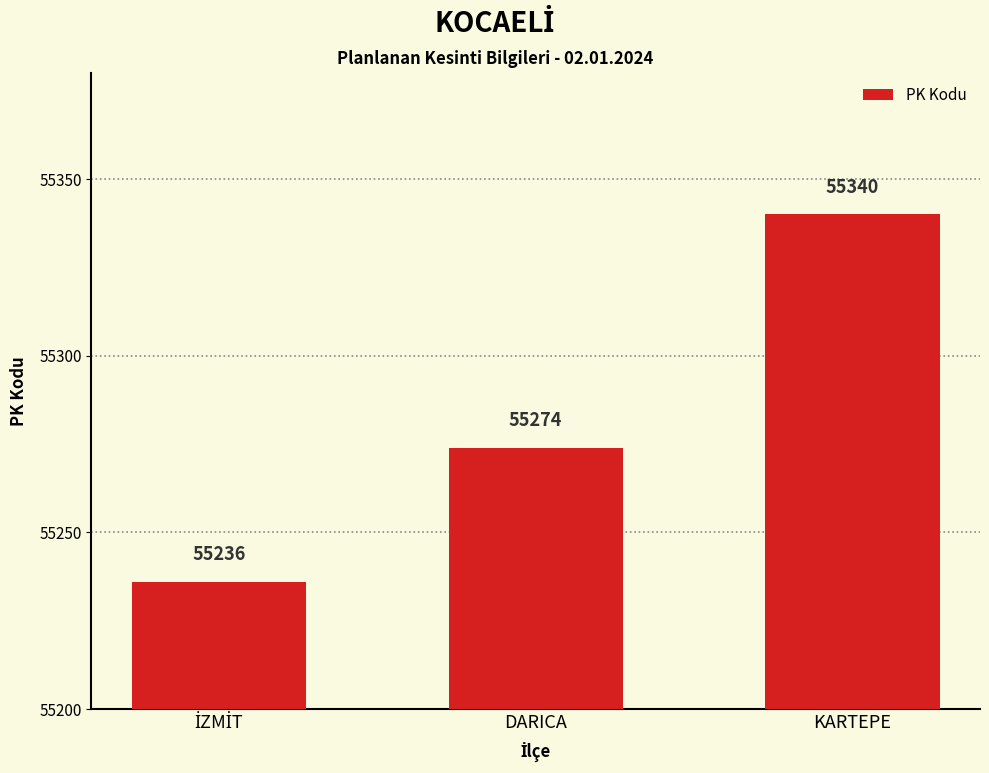

At which label is the value closest to 55288?

DARICA